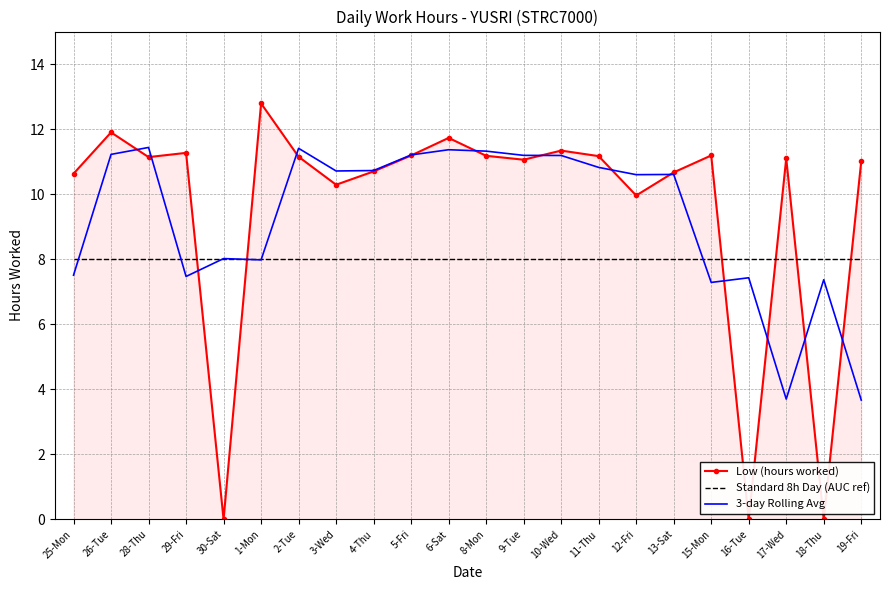

Which series changed the most between 30-Sat and 5-Fri?

Low (hours worked)